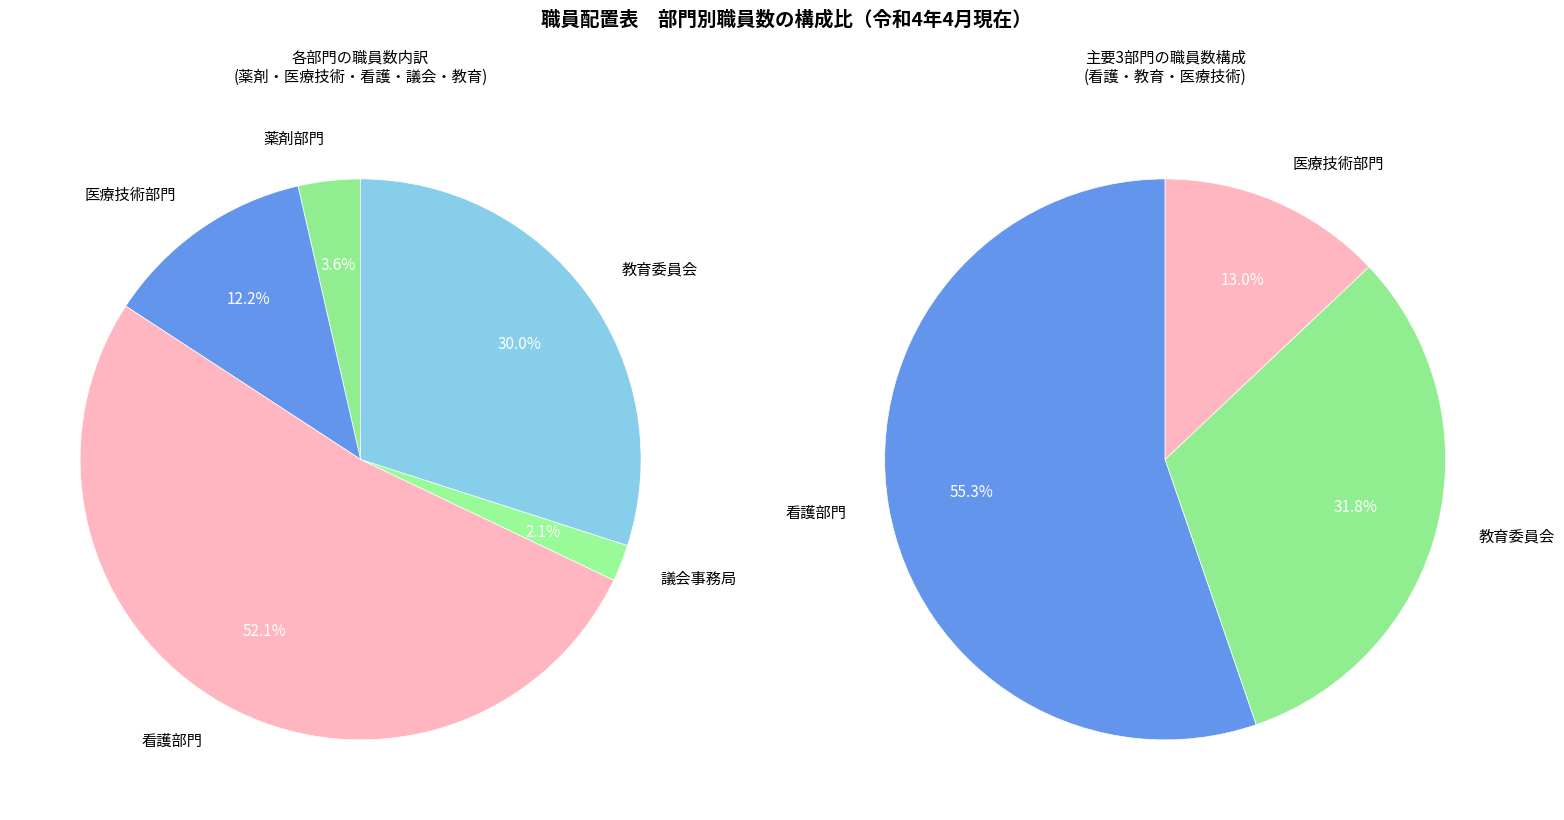

What is the ratio of the value at 教育委員会 to the value at 看護部門?

0.6